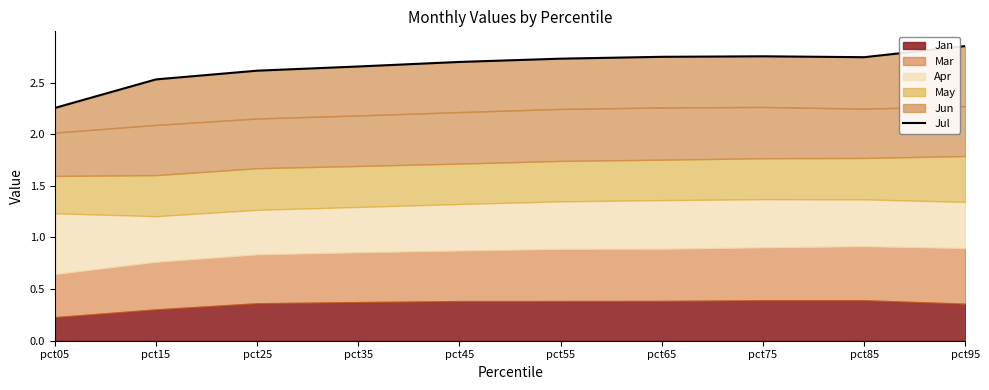

What is the ratio of the value at pct95 to the value at pct35?

1.1